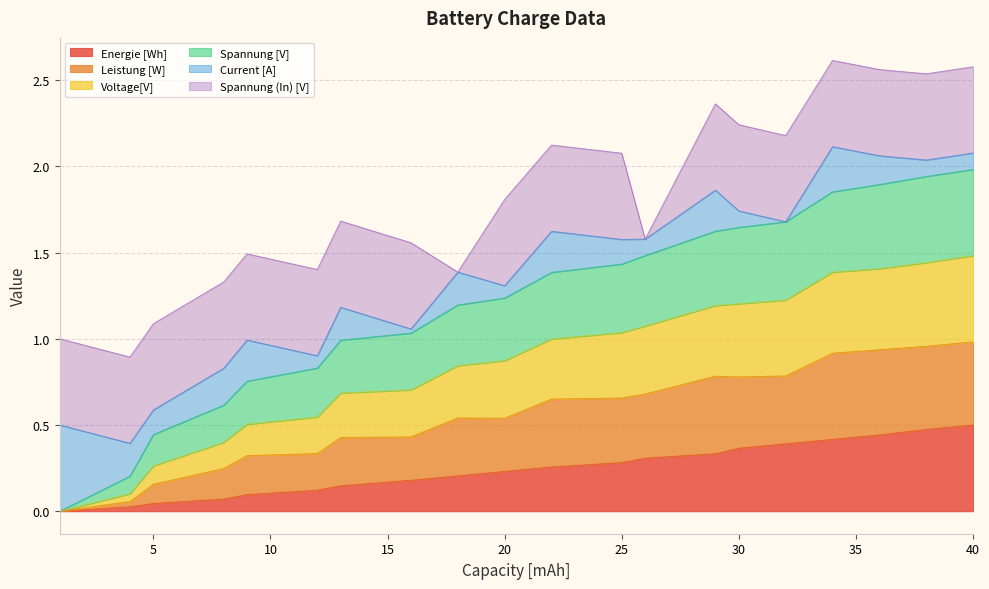

True or false: Energie [Wh] and Voltage[V] cross at least once.

False